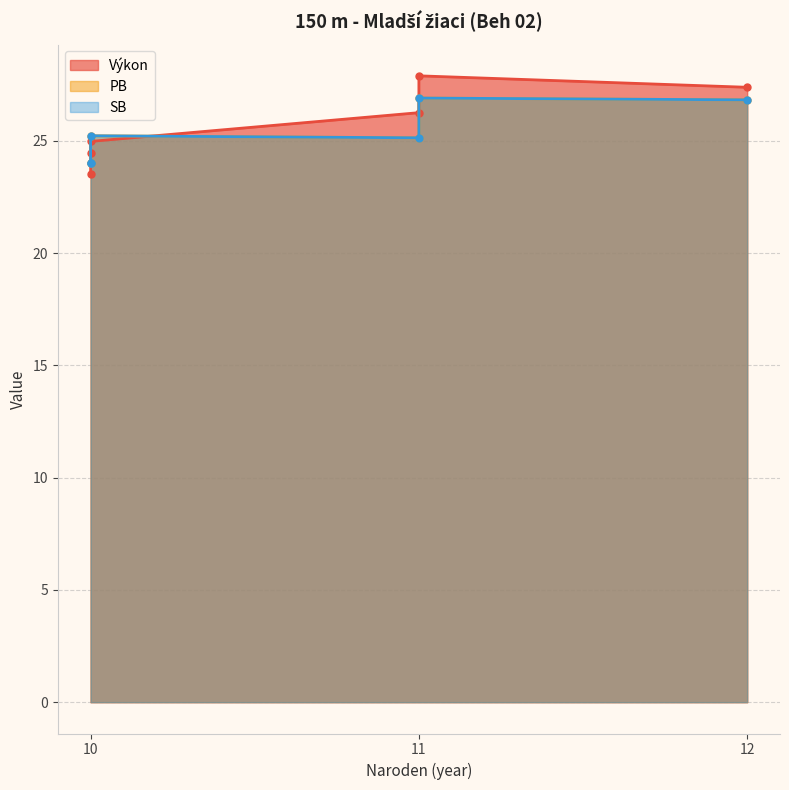

True or false: PB and SB intersect in this chart.

False